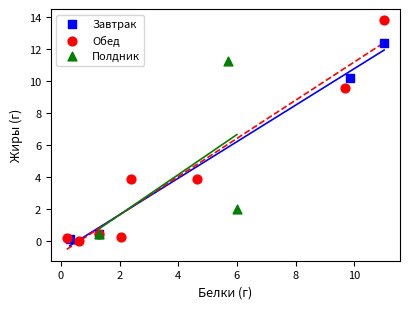

Which series has the widest spread of Y values?

Обед